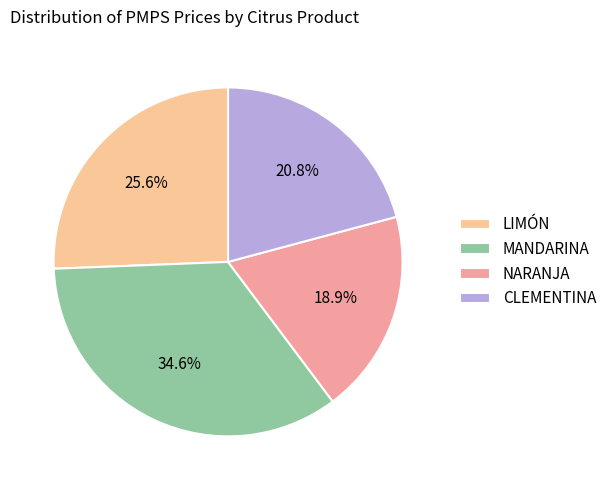

Approximately how many times larger is the value at LIMÓN compared to MANDARINA?

0.7